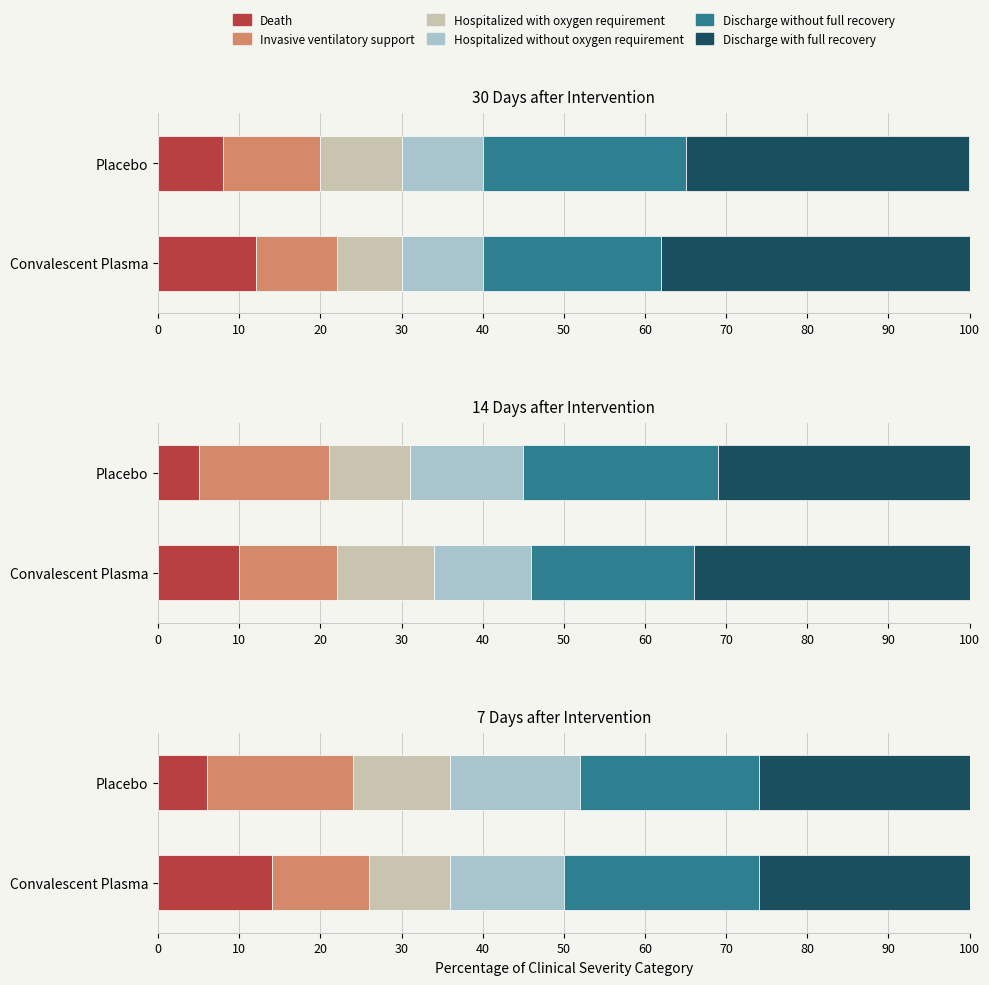

Are the bars horizontal?

Yes